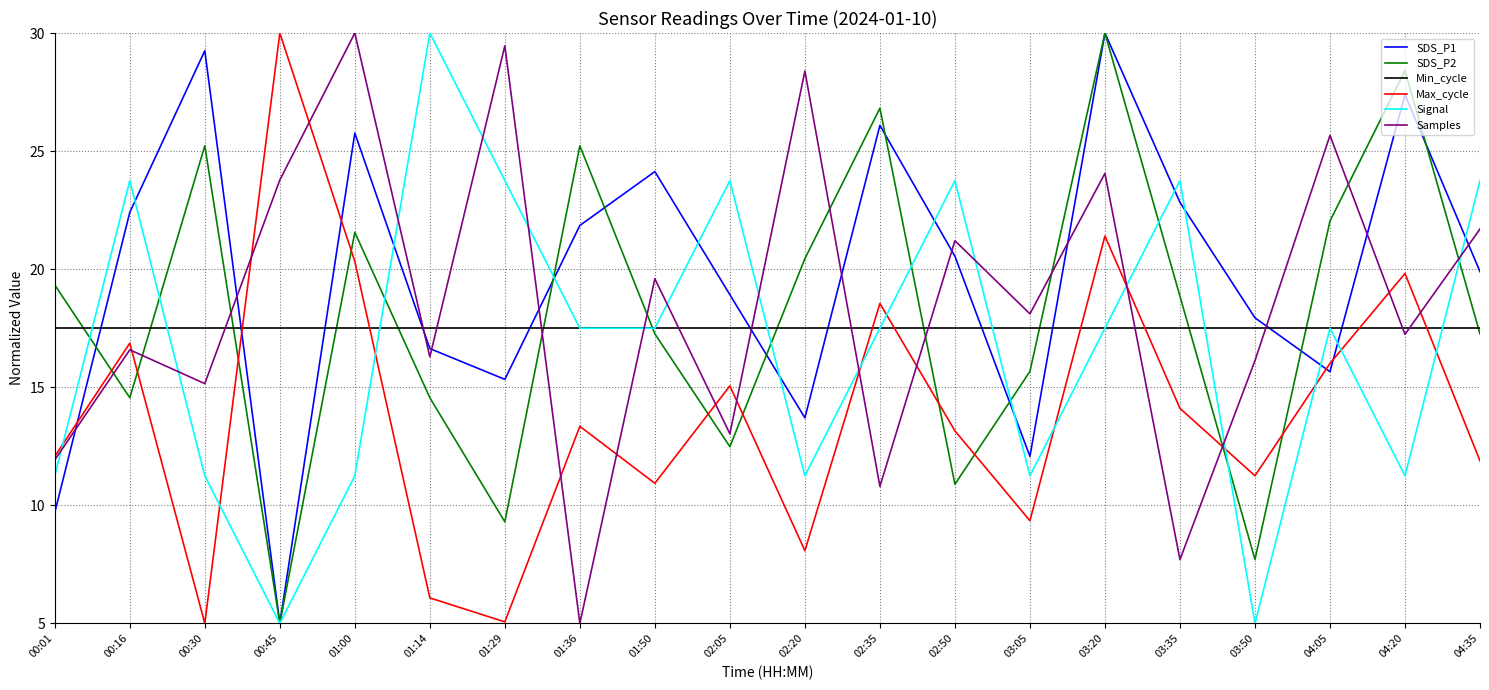

The SDS_P2 series shows 7.7 at 03:50. True or false?

True